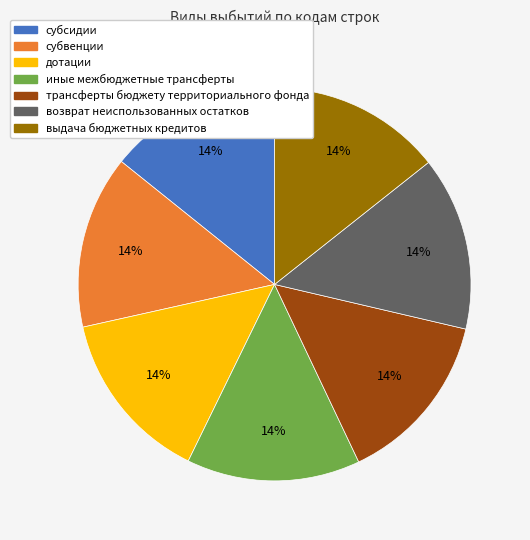

To the nearest percent, what is the combined percentage of выдача бюджетных кредитов and иные межбюджетные трансферты?

29%